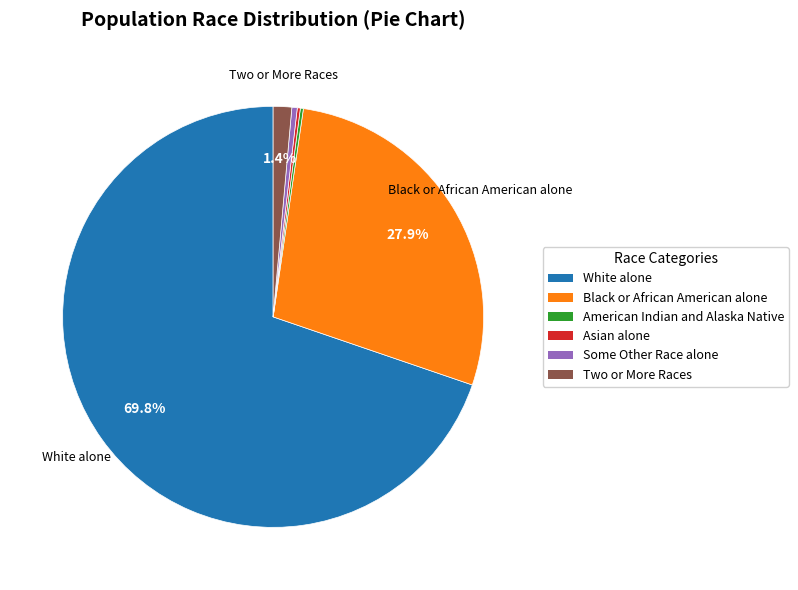

To the nearest percent, what is the average slice percentage?

17%